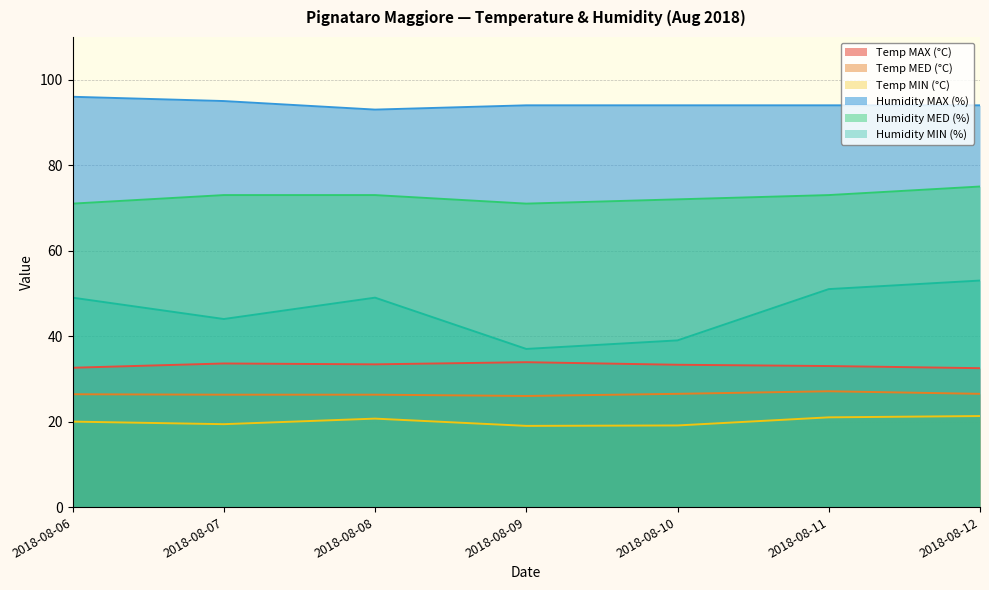

The Humidity MAX (%) series shows 167.4 at 2018-08-06. True or false?

False